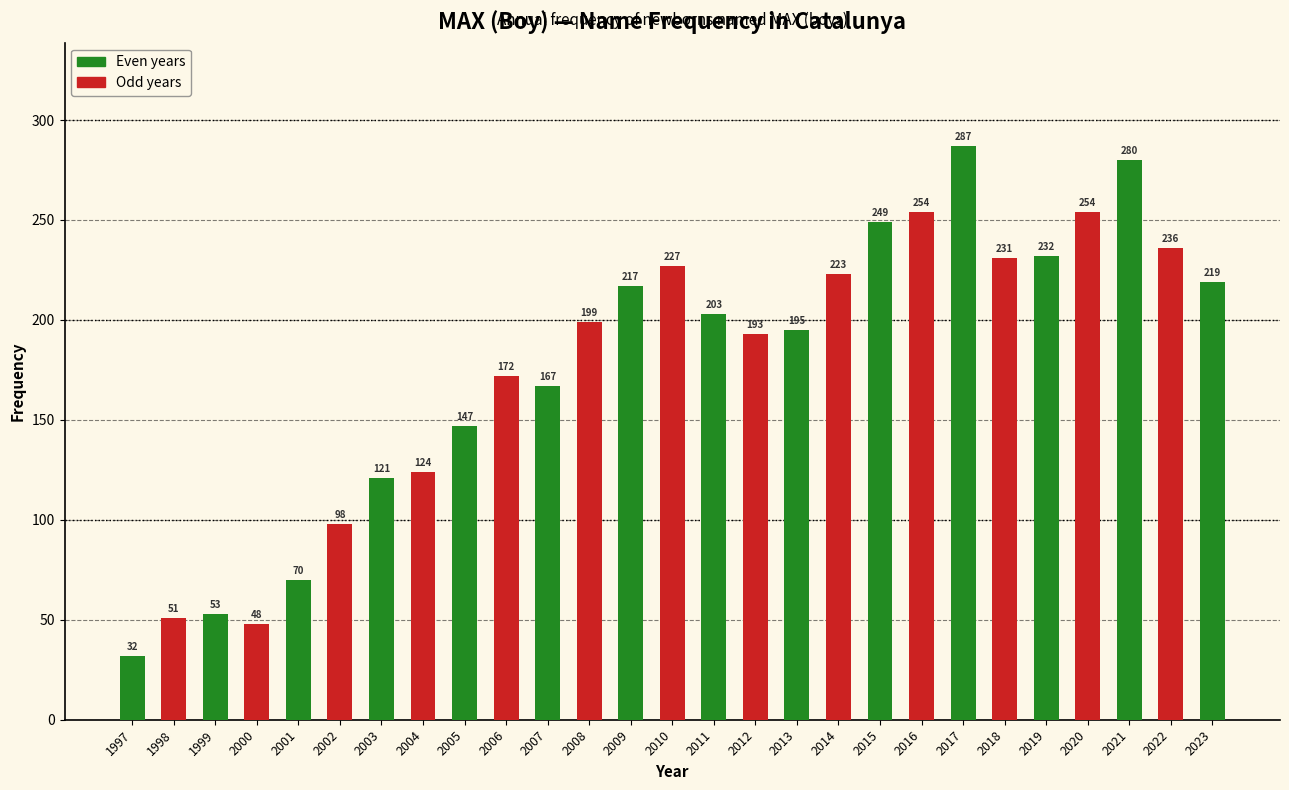

Reading right to left, what are all the values shown in this chart?

2023=219	2022=236	2021=280	2020=254	2019=232	2018=231	2017=287	2016=254	2015=249	2014=223	2013=195	2012=193	2011=203	2010=227	2009=217	2008=199	2007=167	2006=172	2005=147	2004=124	2003=121	2002=98	2001=70	2000=48	1999=53	1998=51	1997=32